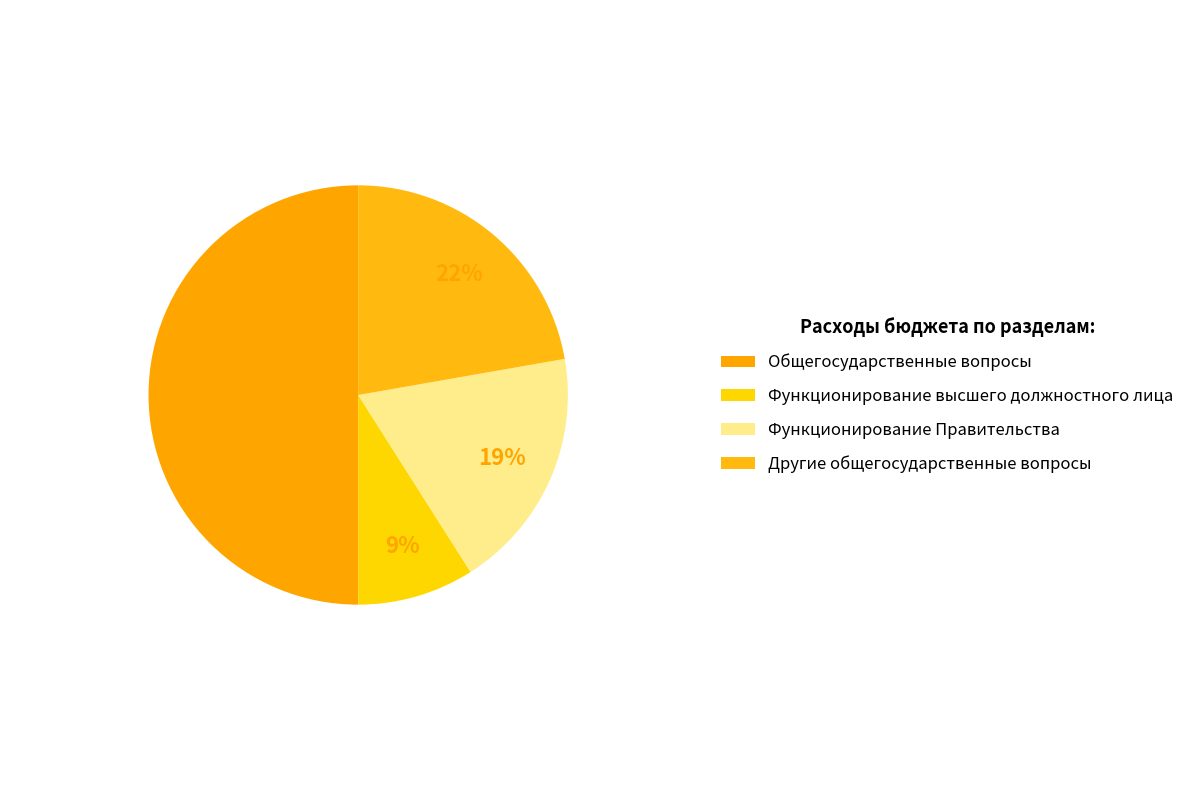

The Функционирование Правительства slice represents 26% of the pie. True or false?

False